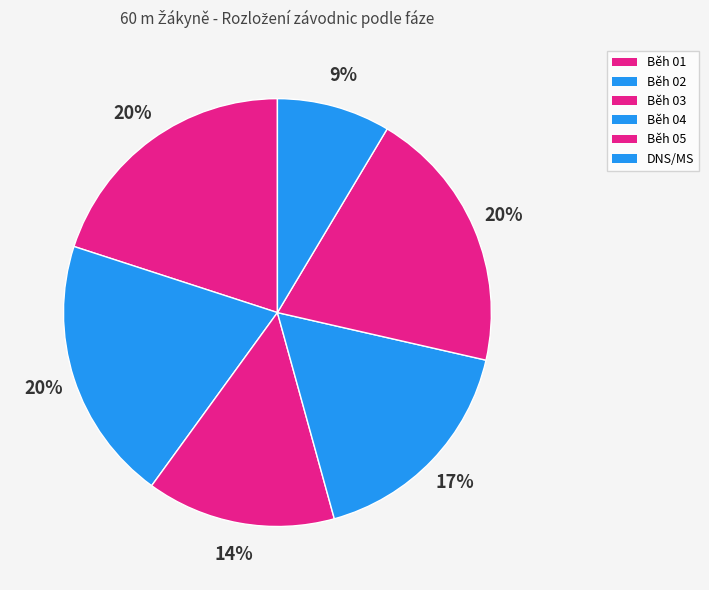

How many segments does this pie chart have?

6